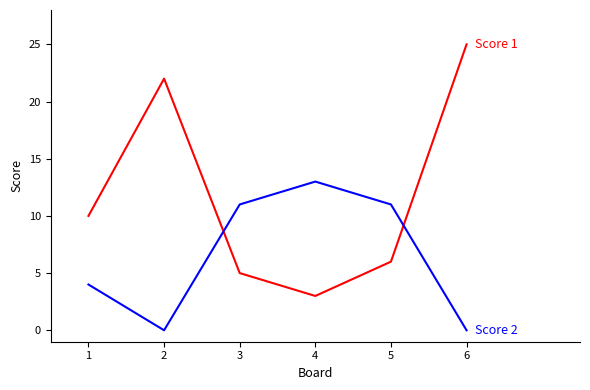

At which category is the sum across all series the highest?

6